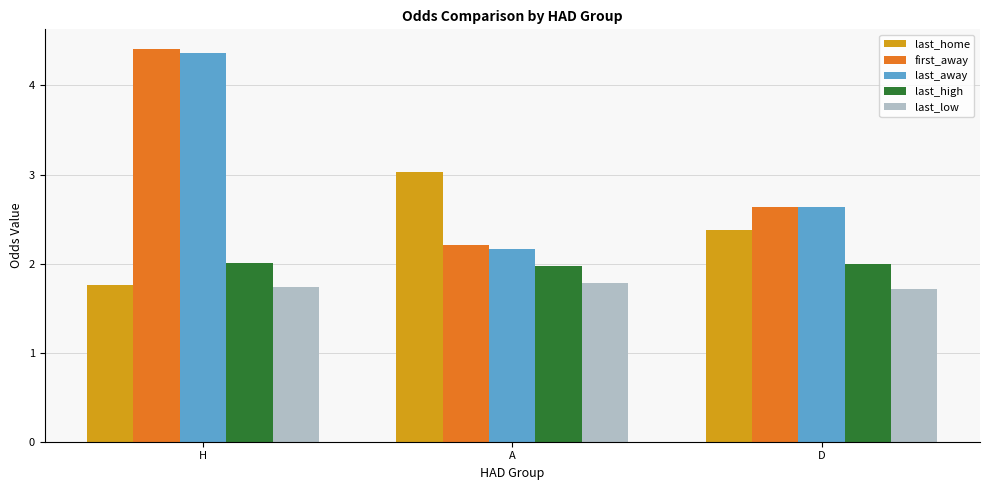

Which series changed the most between H and A?

first_away